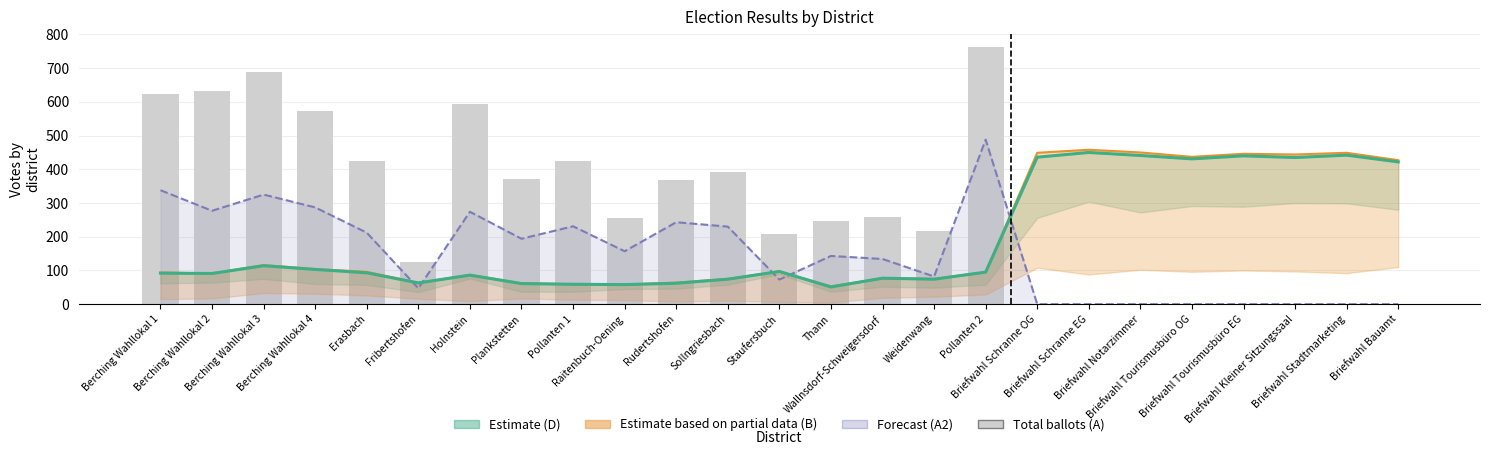

The value of D (Estimate) at Berching Wahllokal 1 is 161. True or false?

False